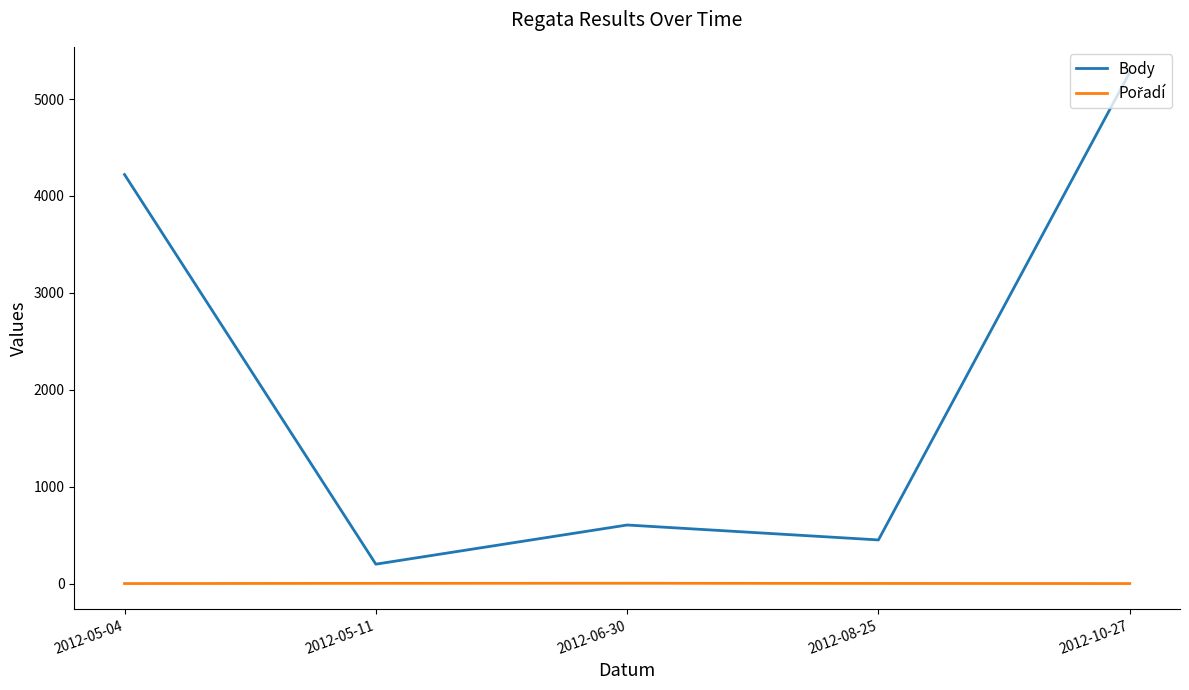

True or false: Body has a value of 5275 at 2012-10-27.

True